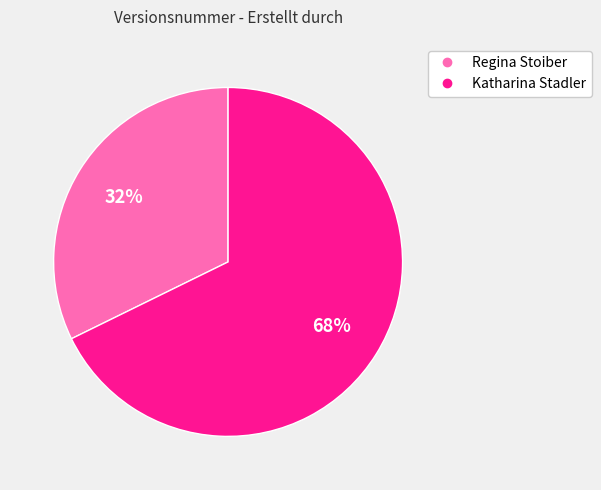

To the nearest percent, what portion does Katharina Stadler represent?

68%